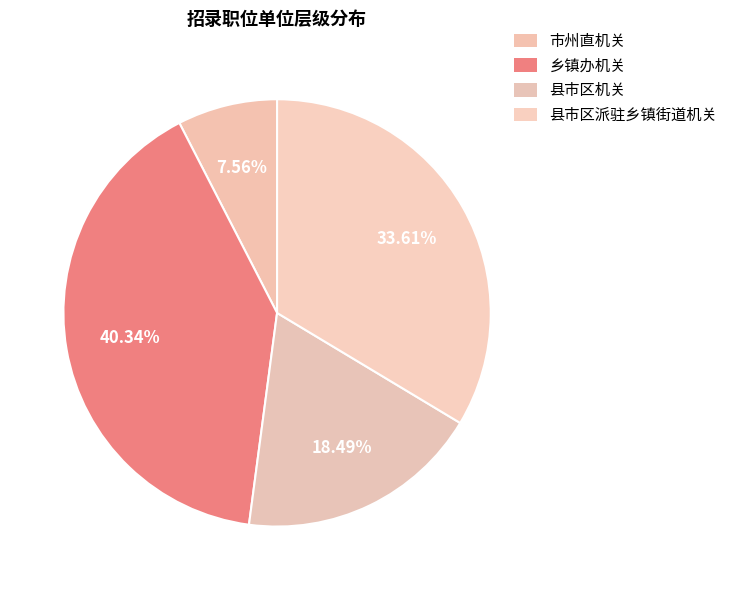

What is the smallest slice in the pie chart?

市州直机关